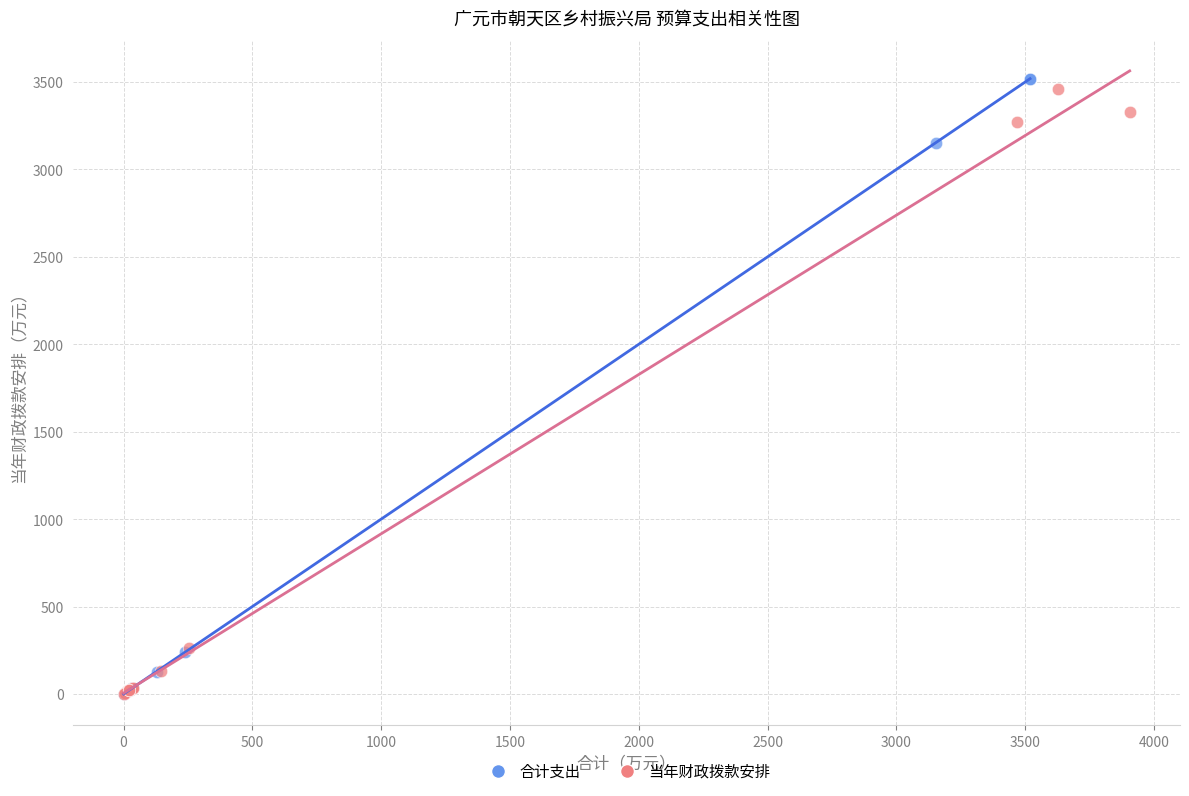

Which series has the widest spread of Y values?

合计支出